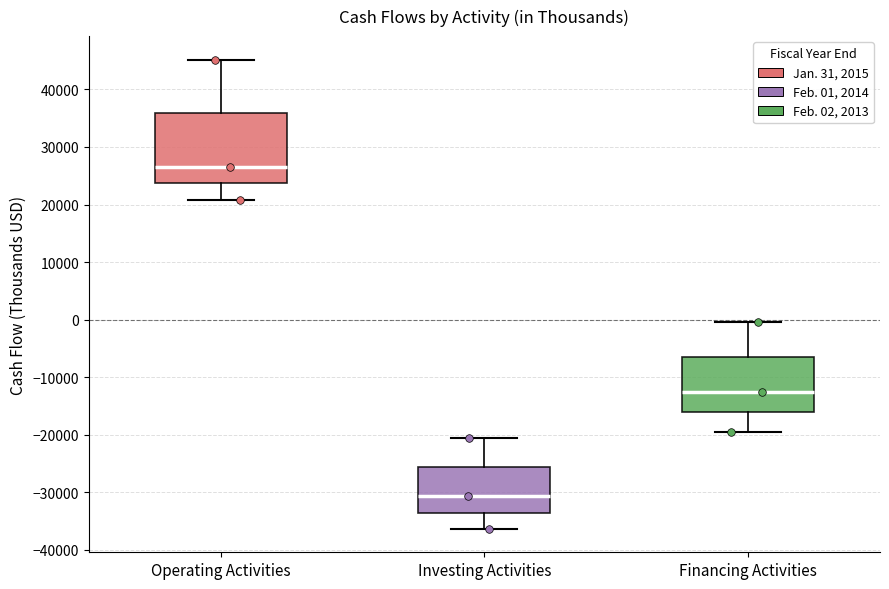

Where does the median line of the box for Financing Activities sit on the y-axis? The values are not printed on the chart, so give them approximately, as read against the axis.

-13000